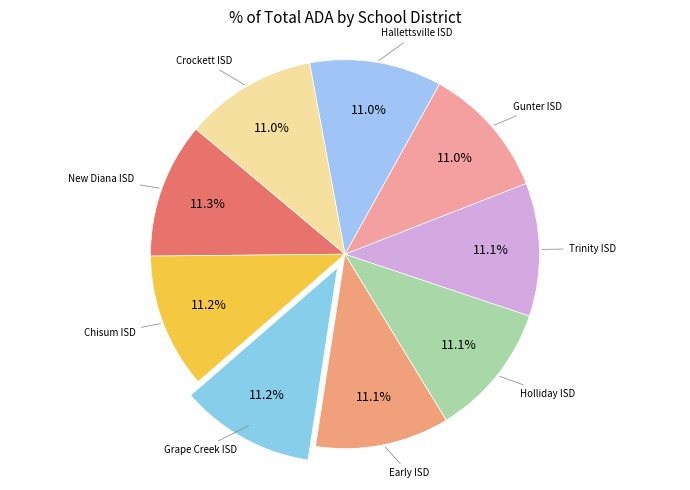

How many slices are in this pie chart?

9